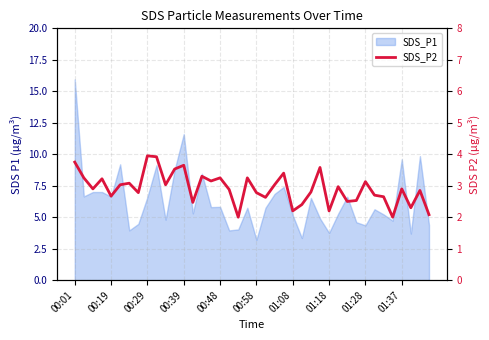

How many data points are above 2?

38